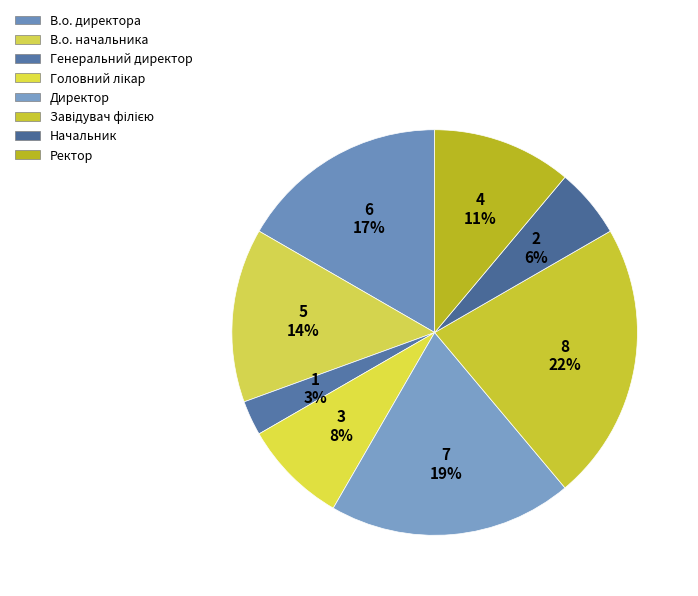

What is the smallest slice in the pie chart?

Генеральний директор